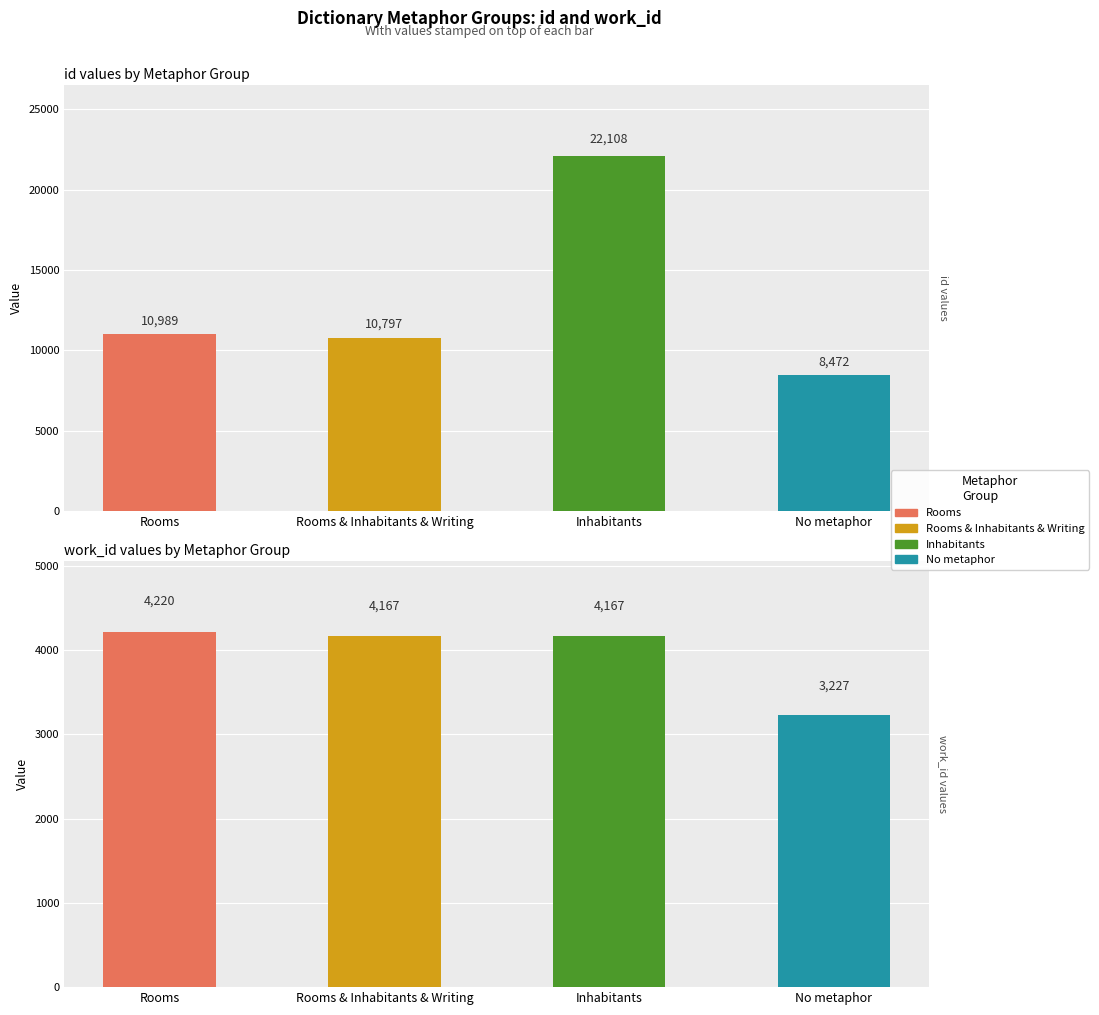

List the labels in order of Inhabitants value, smallest first.

work_id, id